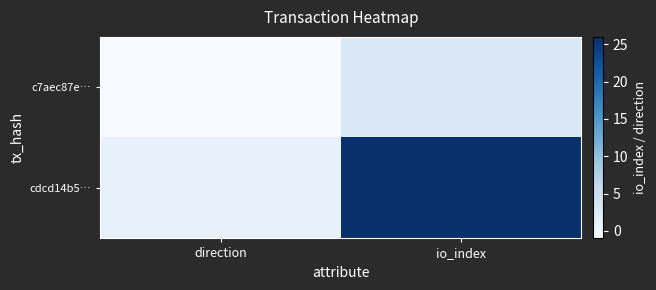

Reading left to right, transcribe all the data shown in this chart.

c7aec87e…: direction=-1	io_index=3
cdcd14b5…: direction=1	io_index=26